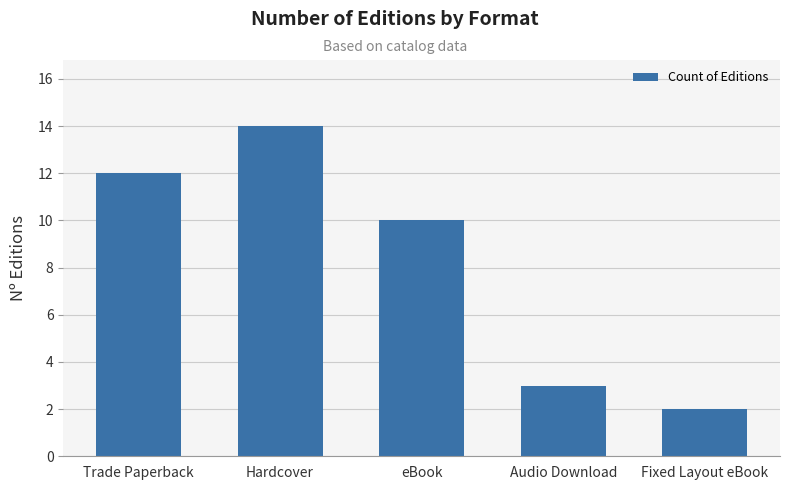

Approximately how many times larger is the value at eBook compared to Fixed Layout eBook?

5.0